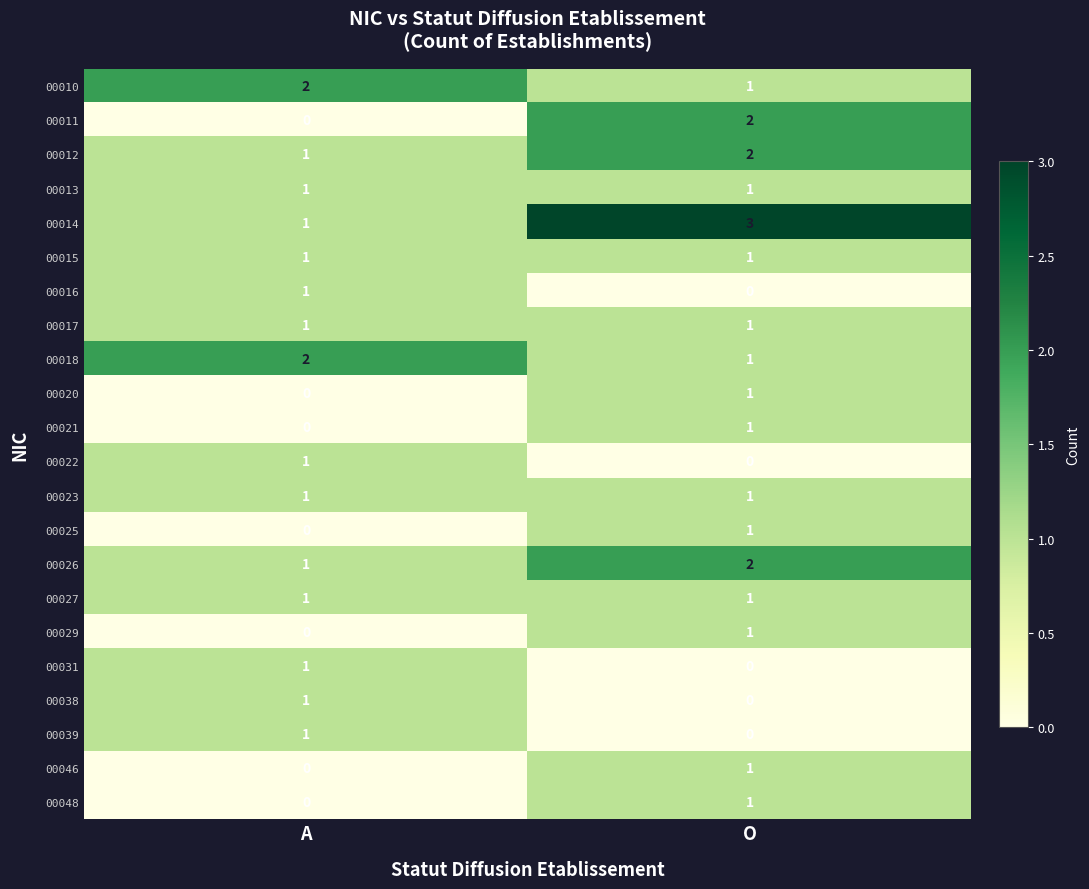

Which label corresponds to the largest value in the chart?

O